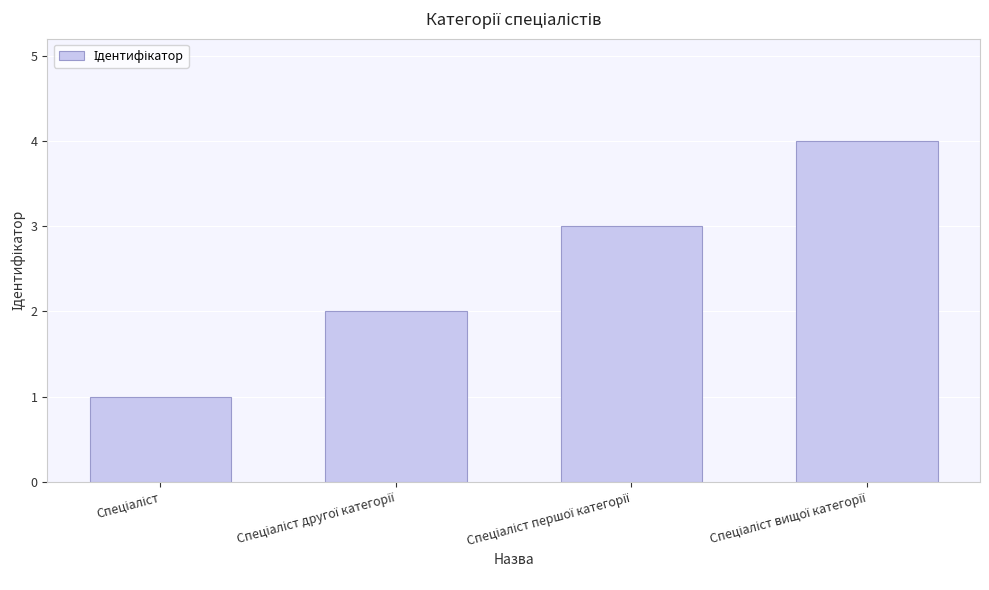

What is the sum of all values?

10